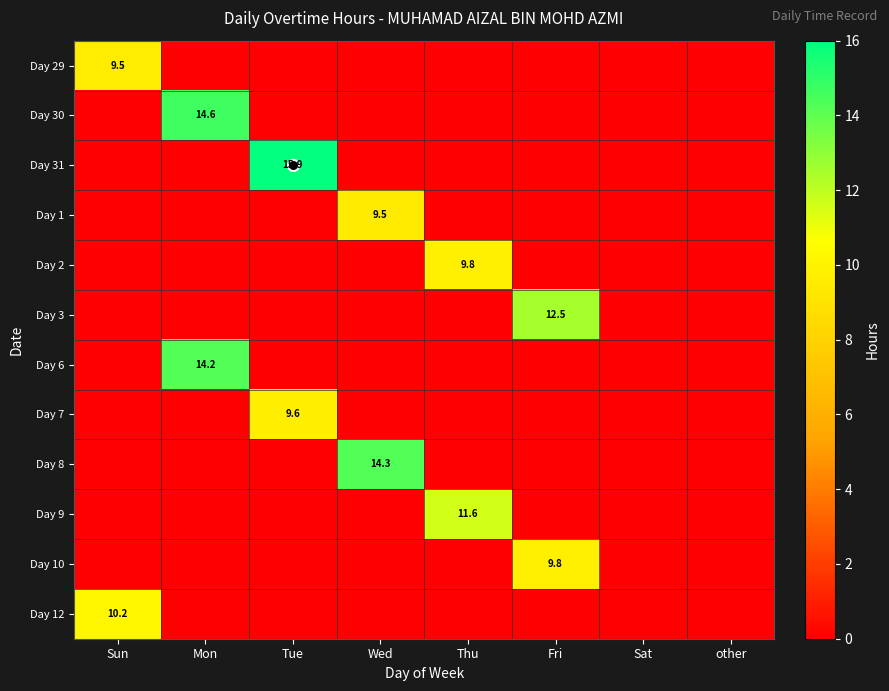

Between Wed and Fri, which series saw the biggest shift?

Day 8